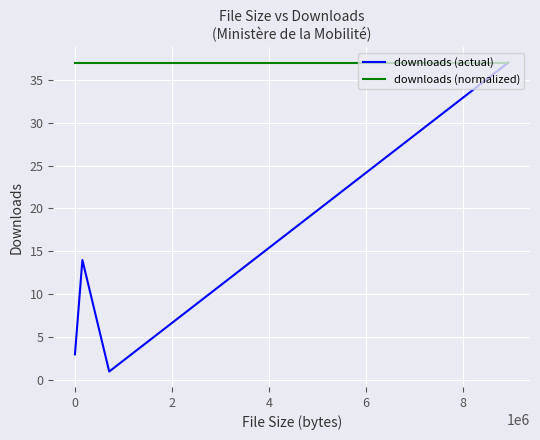

Rank the series by their average value, from lowest to highest.

downloads (actual), downloads (normalized)